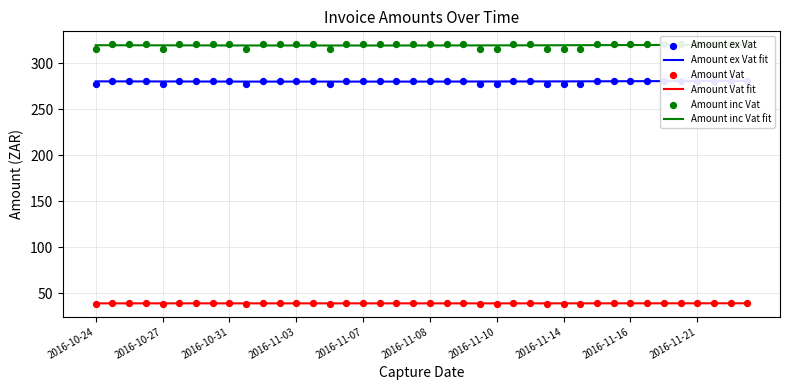

What are all the series names shown in the legend?

Amount ex Vat, Amount Vat, Amount inc Vat